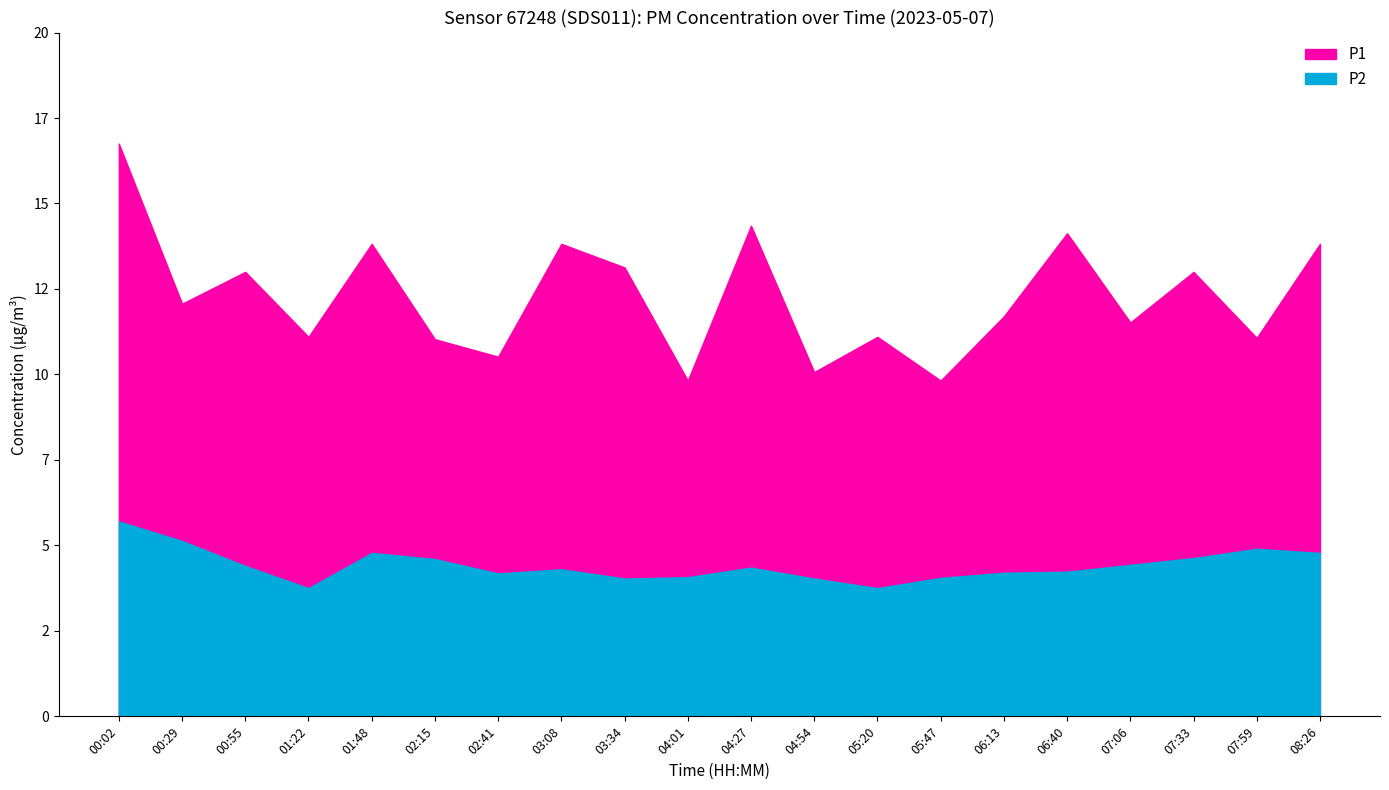

Reading left to right, transcribe all the data shown in this chart.

P1: 00:02=16.8	00:29=12.1	00:55=13.0	01:22=11.1	01:48=13.8	02:15=11.0	02:41=10.5	03:08=13.8	03:34=13.1	04:01=9.8	04:27=14.3	04:54=10.1	05:20=11.1	05:47=9.8	06:13=11.7	06:40=14.1	07:06=11.5	07:33=13.0	07:59=11.1	08:26=13.8
P2: 00:02=5.7	00:29=5.1	00:55=4.4	01:22=3.8	01:48=4.8	02:15=4.6	02:41=4.2	03:08=4.3	03:34=4.0	04:01=4.1	04:27=4.3	04:54=4.0	05:20=3.8	05:47=4.0	06:13=4.2	06:40=4.2	07:06=4.4	07:33=4.6	07:59=4.9	08:26=4.8